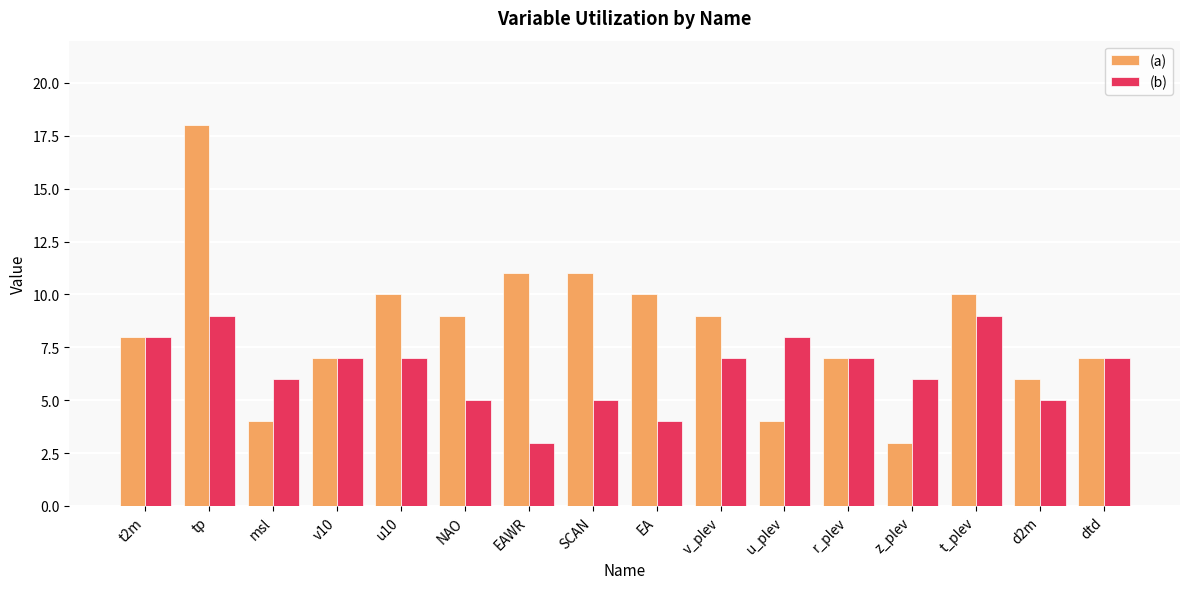

How many groups of bars are there?

16